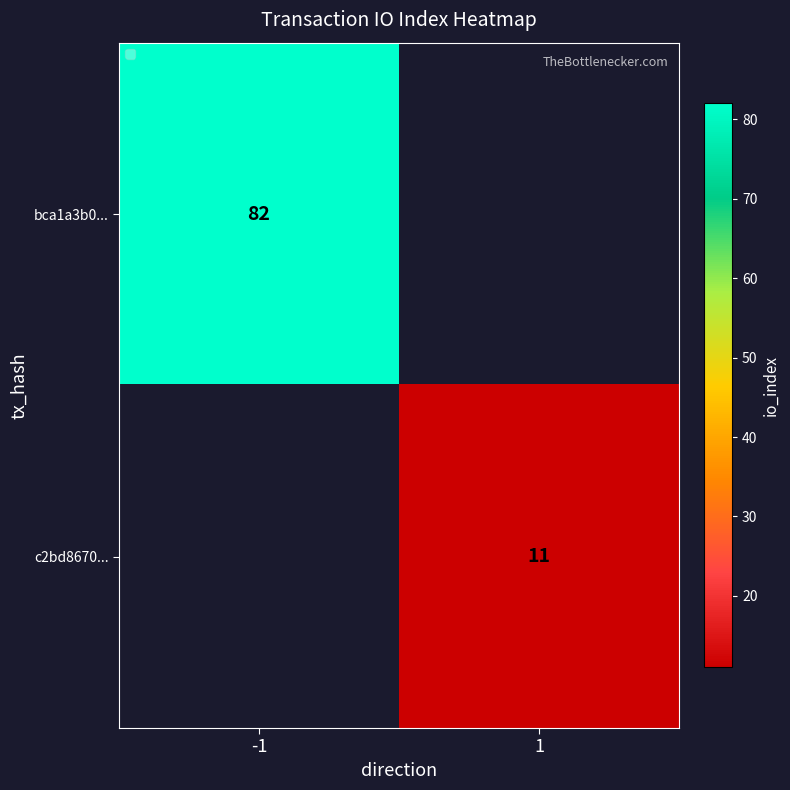

The value of bca1a3b0... at -1 is 145. True or false?

False